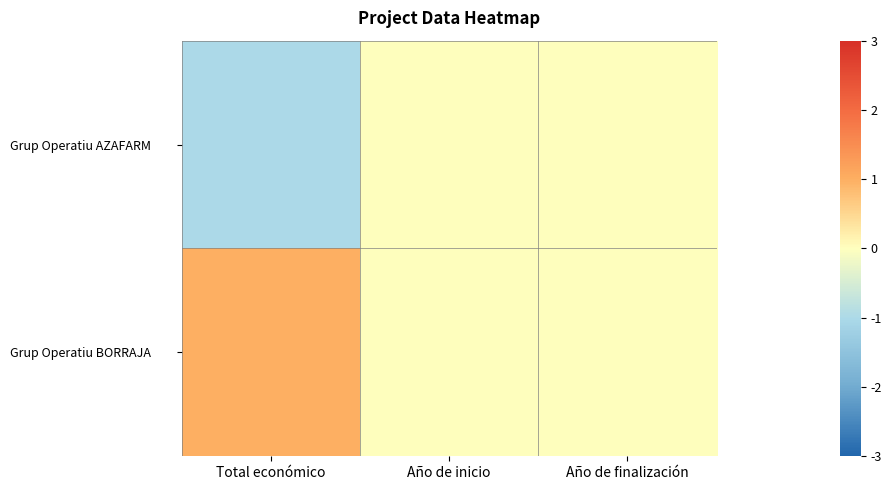

At how many categories does at least one series exceed 0?

1